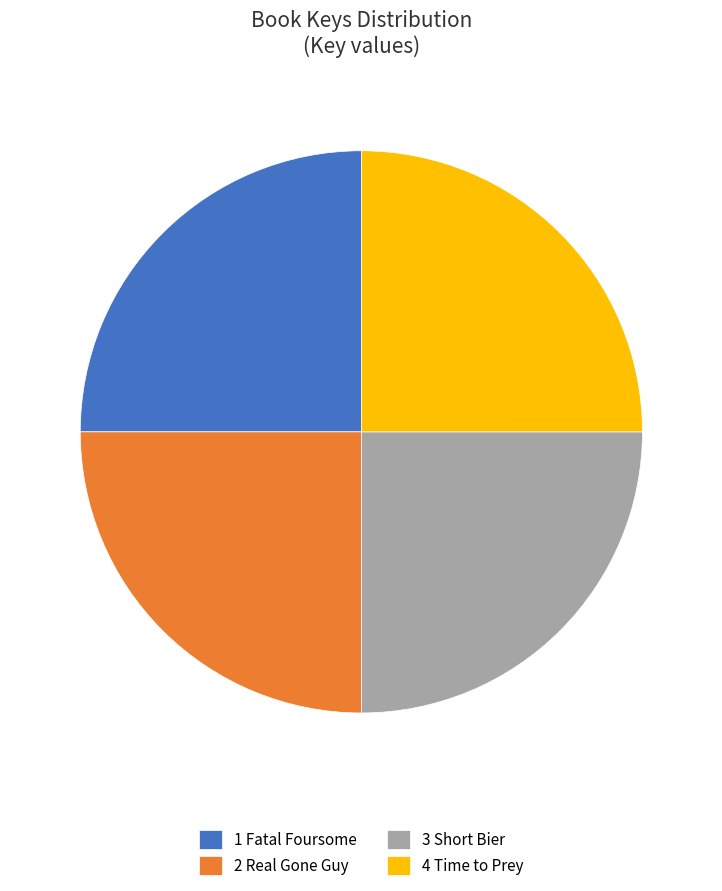

Count the number of slices in the pie.

4